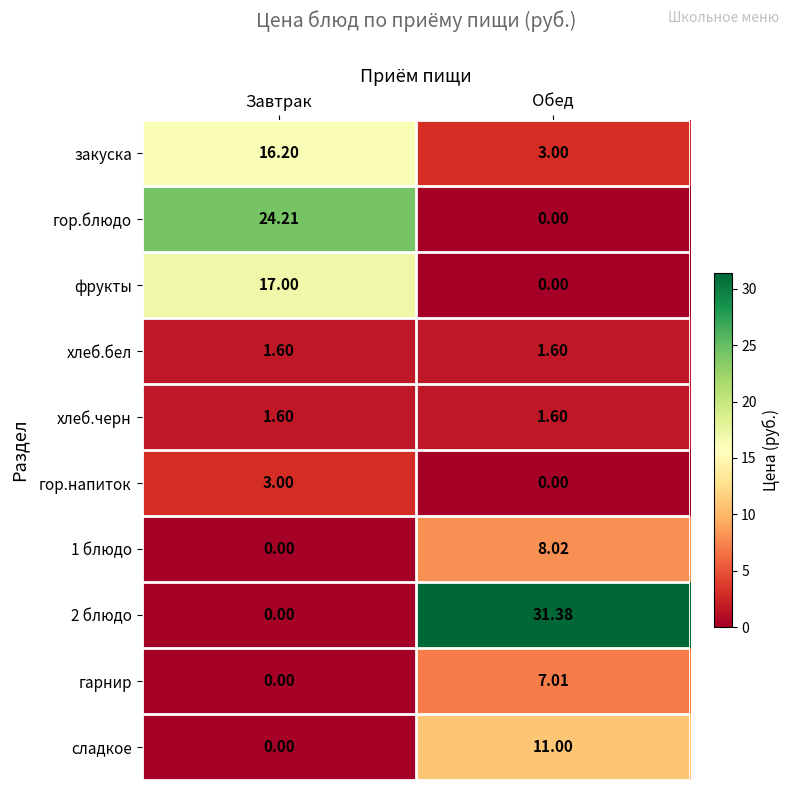

Where does the закуска series first go above 16?

Завтрак